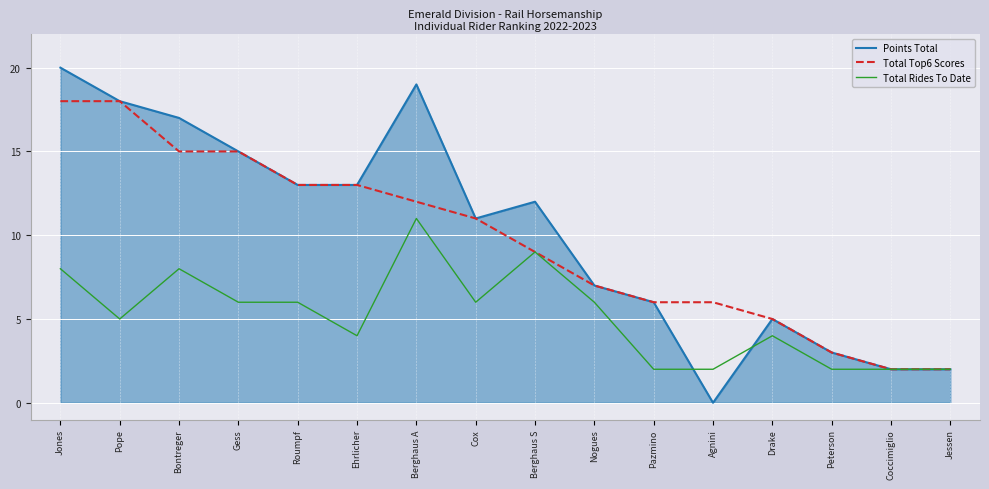

What position from the right is Berghaus A?

10